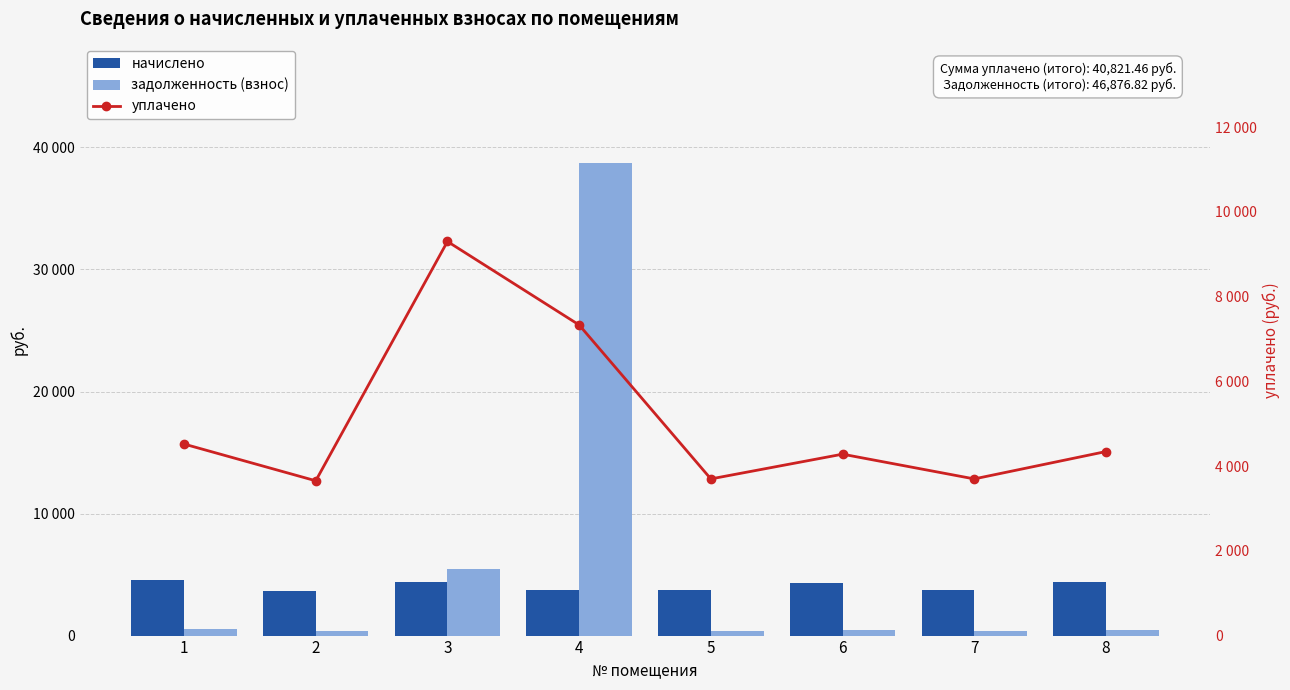

Which series has the largest total across all categories?

задолженность (взнос)